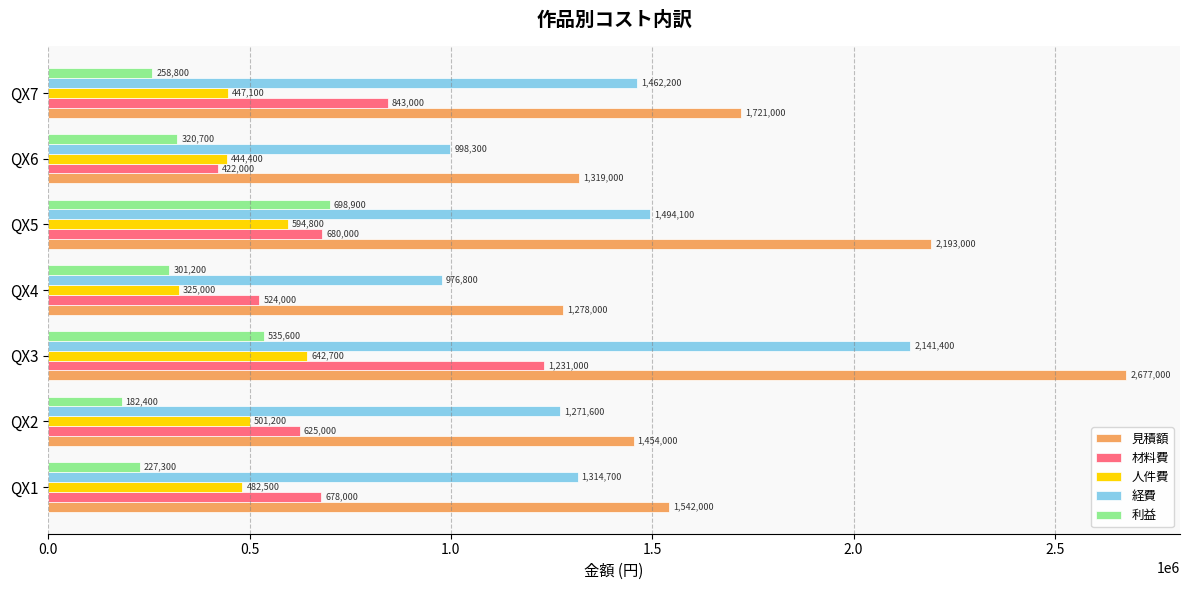

True or false: 利益 has a value of 227300 at QX1.

True